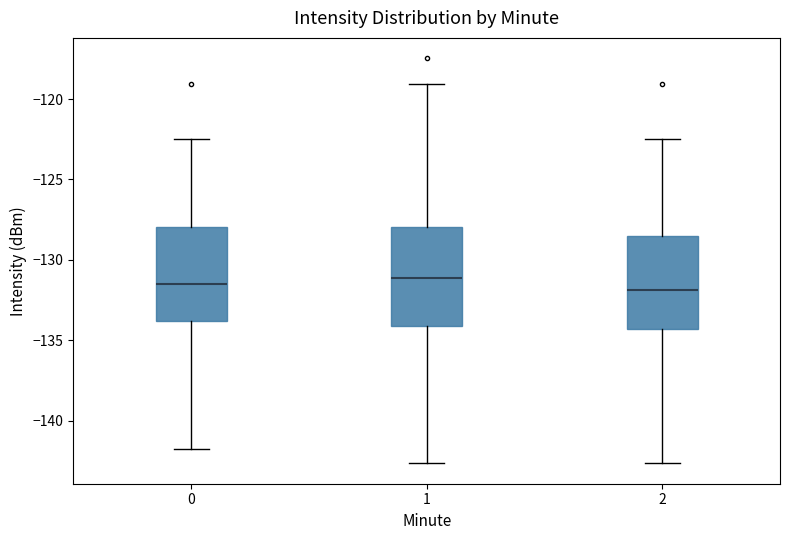

Reading left to right, read every box against the y-axis: the position of its median line, the range the box covers, and the ends of its whiskers. The values are not printed on the chart, so give them approximately, as read against the axis.

0: median -131.5, box -134.0 to -128.0, whiskers -141.5 to -122.5
1: median -131.0, box -134.0 to -128.0, whiskers -142.5 to -119.0
2: median -132.0, box -134.5 to -128.5, whiskers -142.5 to -122.5